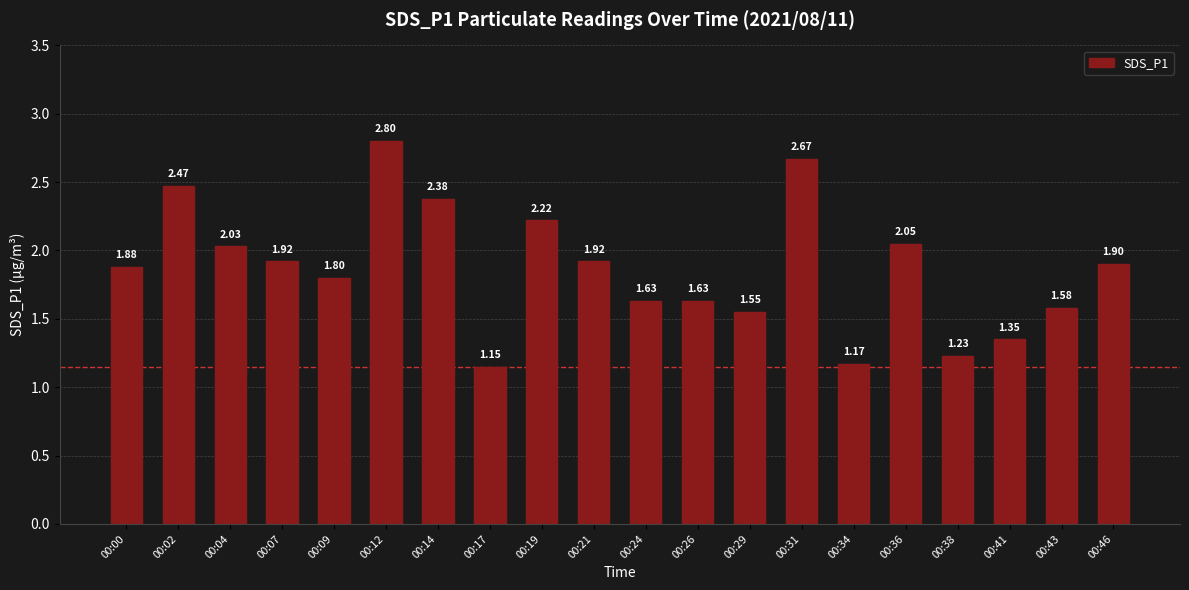

What is the difference between the values at 00:17 and 00:02?

1.3